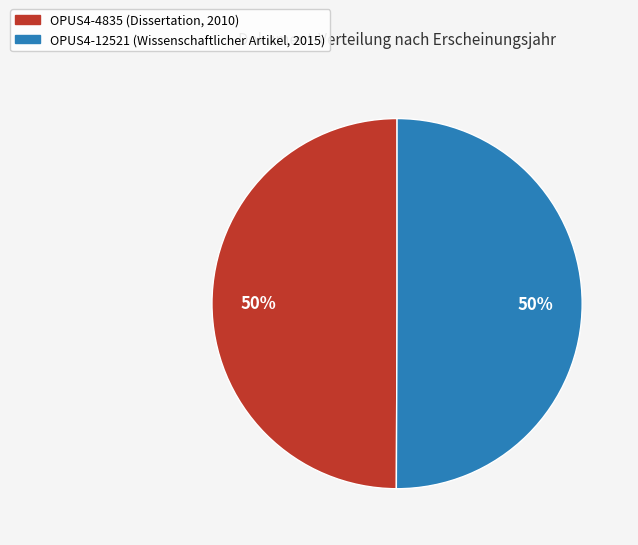

What percentage is the OPUS4-12521 (Wissenschaftlicher Artikel, 2015) slice, to the nearest percent?

50%